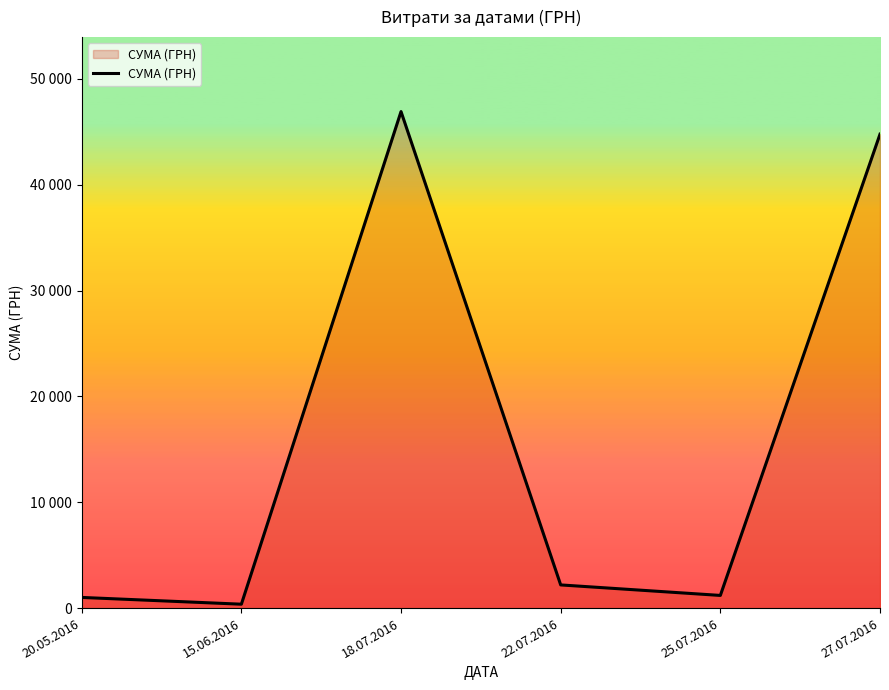

Does the chart display data point markers on the line(s)?

No